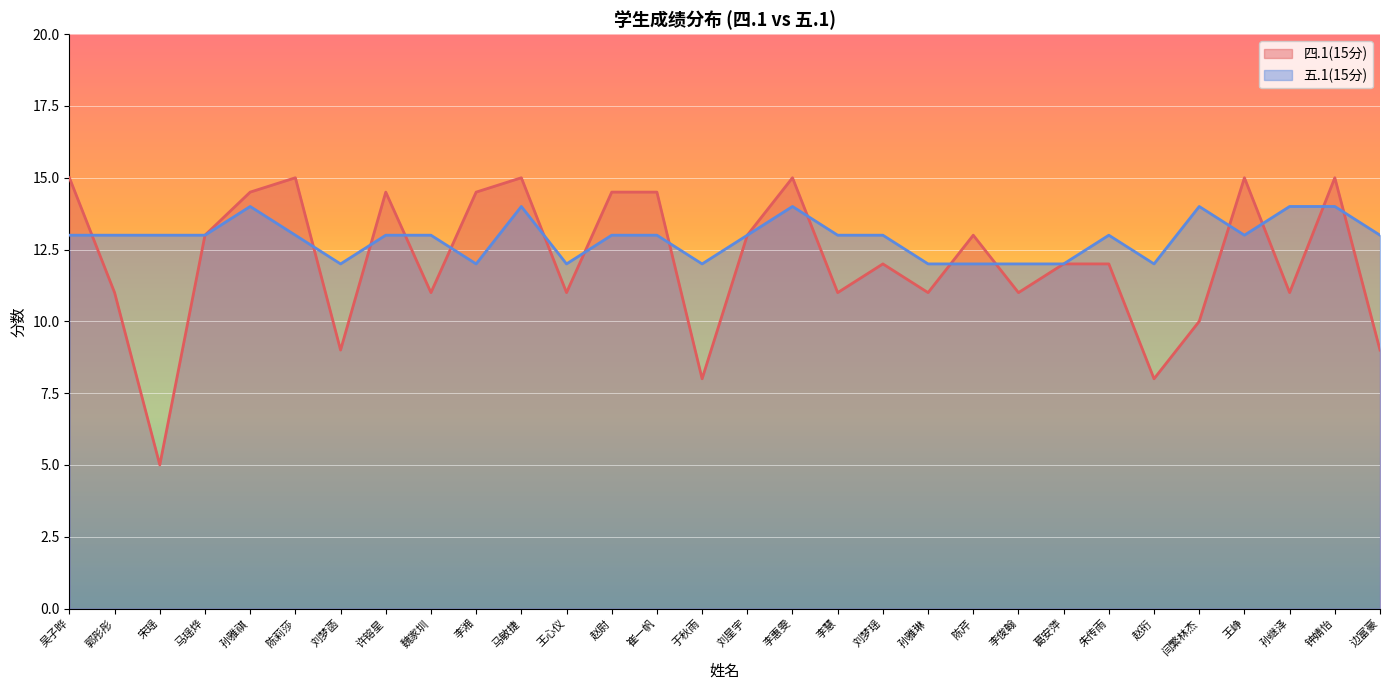

Reading left to right, extract all data points from this chart.

四.1(15分): 吴子晔=15.0	郭彤彤=11.0	宋瑶=5.0	马瑶烨=13.0	孙雅祺=14.5	陈莉莎=15.0	刘梦菡=9.0	许镕星=14.5	魏家圳=11.0	李湘=14.5	马敏捷=15.0	王心仪=11.0	赵尉=14.5	崔一帆=14.5	于秋雨=8.0	刘星宇=13.0	李惠雯=15.0	李慧=11.0	刘梦瑶=12.0	孙雅琳=11.0	陈芹=13.0	李俊翰=11.0	葛安萍=12.0	朱传雨=12.0	赵珩=8.0	闫繁林杰=10.0	王峥=15.0	孙继泽=11.0	钟婧怡=15.0	边富豪=9.0
五.1(15分): 吴子晔=13.0	郭彤彤=13.0	宋瑶=13.0	马瑶烨=13.0	孙雅祺=14.0	陈莉莎=13.0	刘梦菡=12.0	许镕星=13.0	魏家圳=13.0	李湘=12.0	马敏捷=14.0	王心仪=12.0	赵尉=13.0	崔一帆=13.0	于秋雨=12.0	刘星宇=13.0	李惠雯=14.0	李慧=13.0	刘梦瑶=13.0	孙雅琳=12.0	陈芹=12.0	李俊翰=12.0	葛安萍=12.0	朱传雨=13.0	赵珩=12.0	闫繁林杰=14.0	王峥=13.0	孙继泽=14.0	钟婧怡=14.0	边富豪=13.0